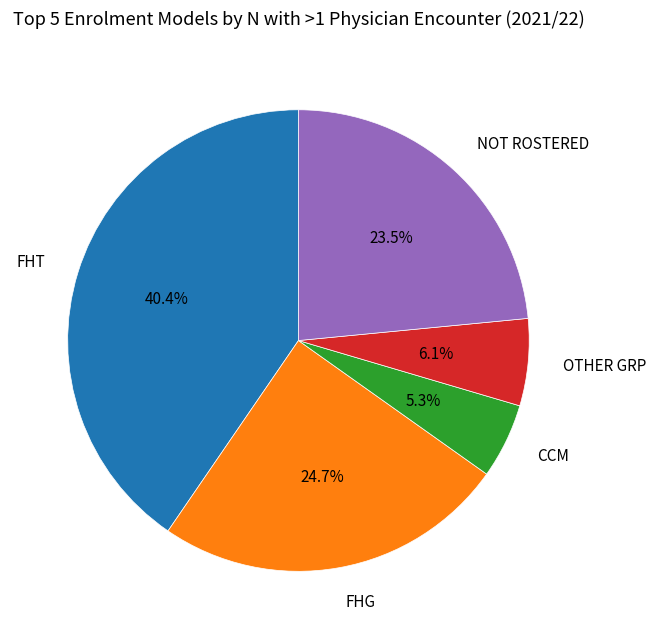

Which has a higher value, FHT or OTHER GRP?

FHT